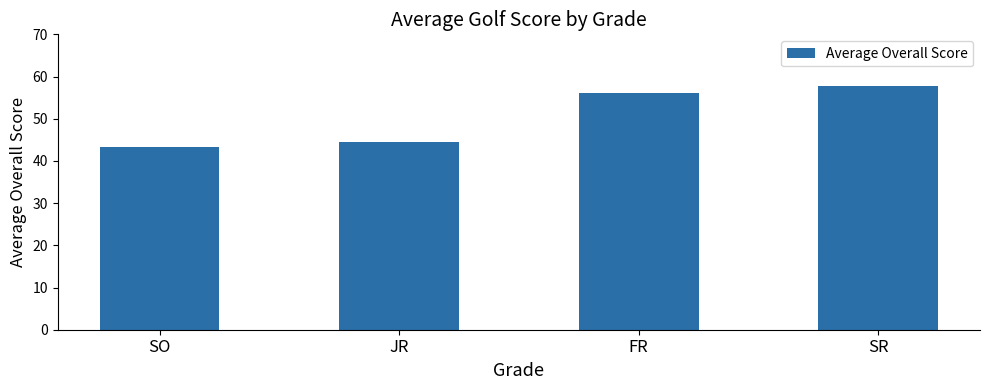

Does the chart contain any negative values?

No